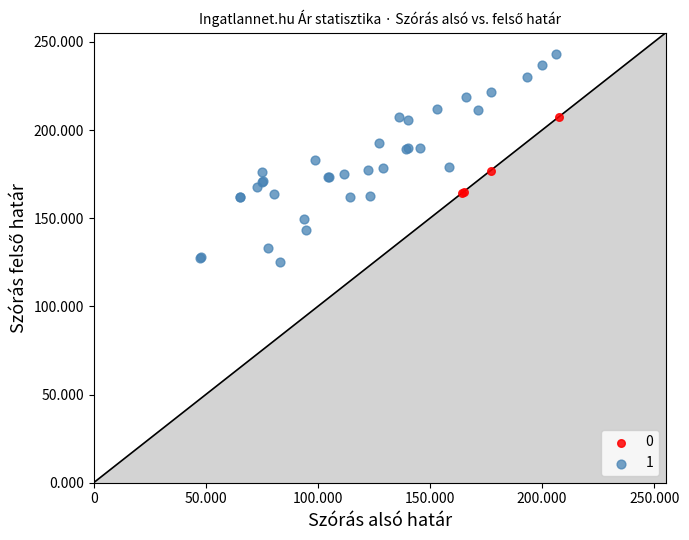

What are all the series names shown in the legend?

0, 1